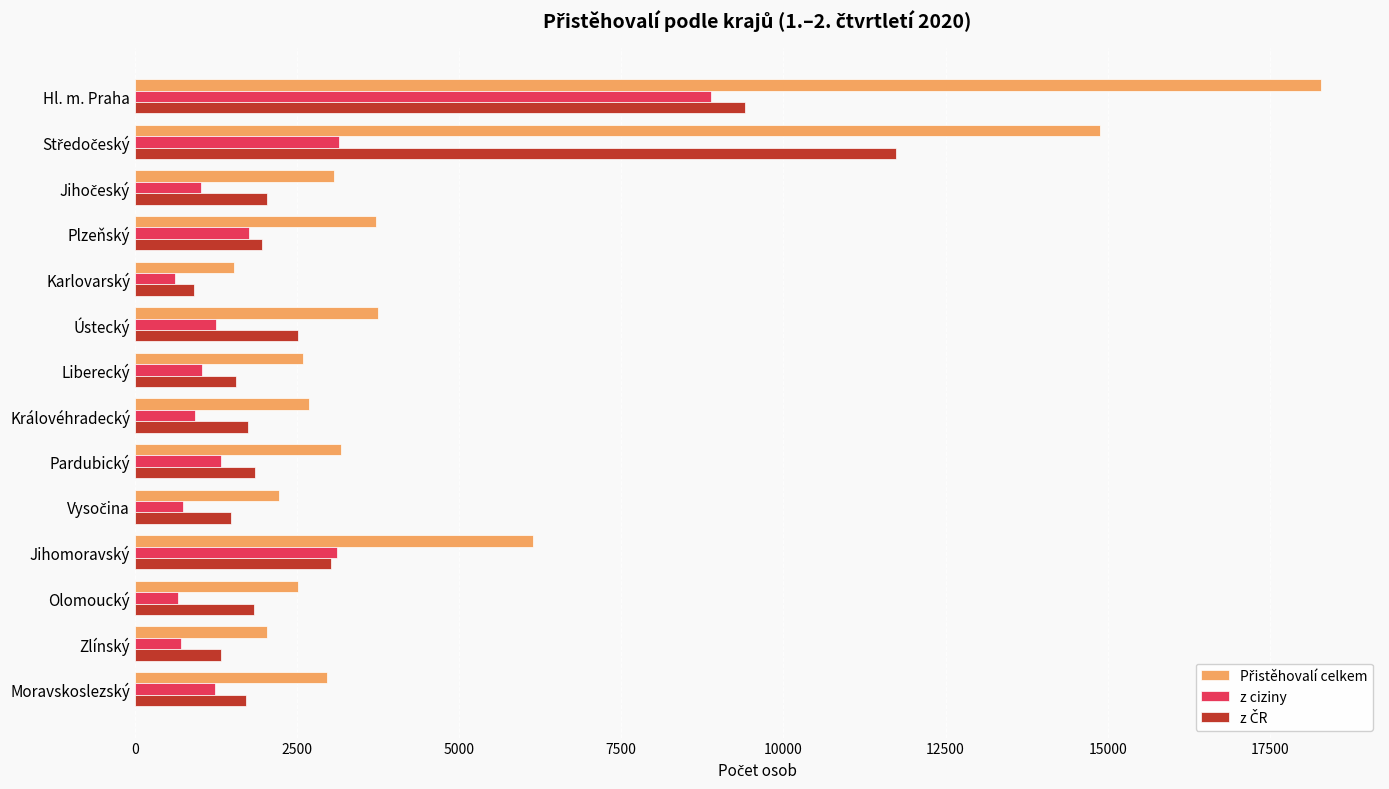

What is the total value across all series at Ústecký?

7506